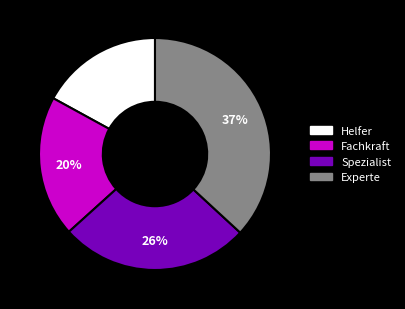

How many segments does this pie chart have?

4